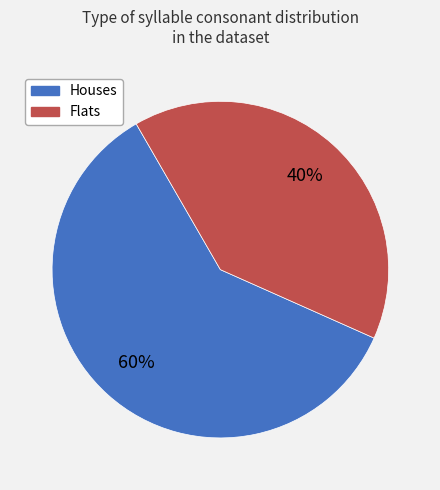

Does any single category account for the majority?

Yes